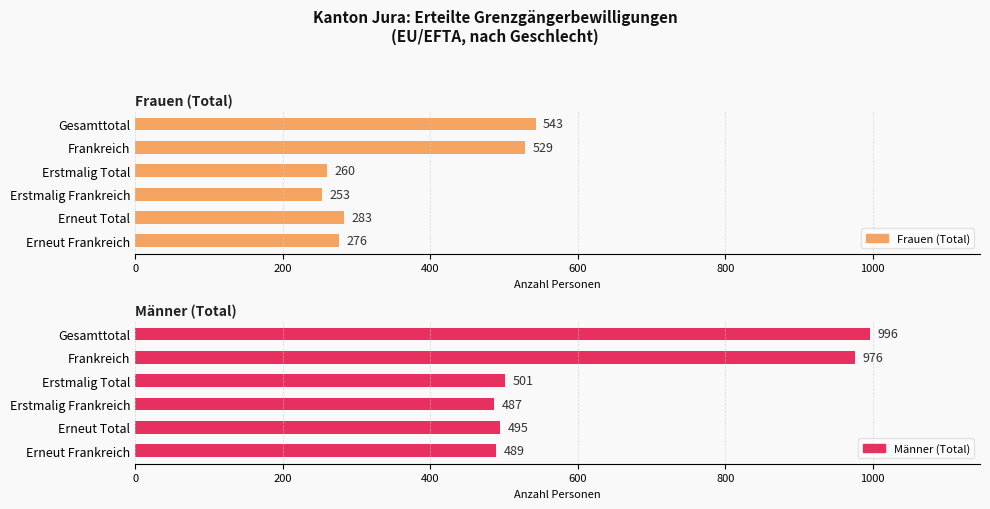

Which series has the largest range (max minus min)?

Männer (Total)